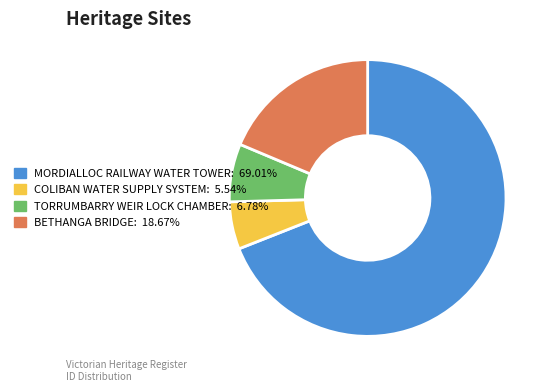

Count the number of slices in the pie.

4